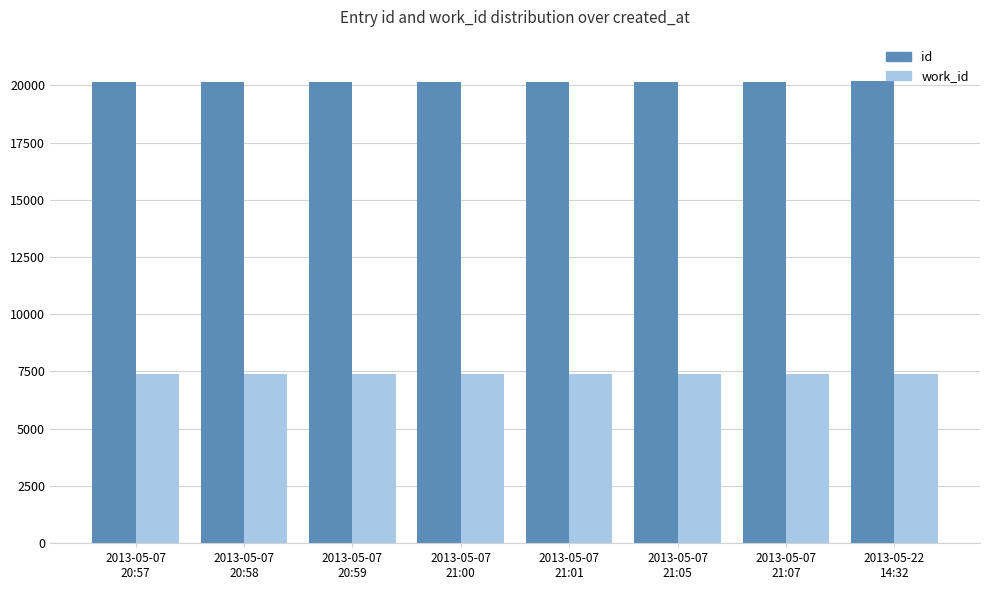

What is the average value of the work_id series?

7389